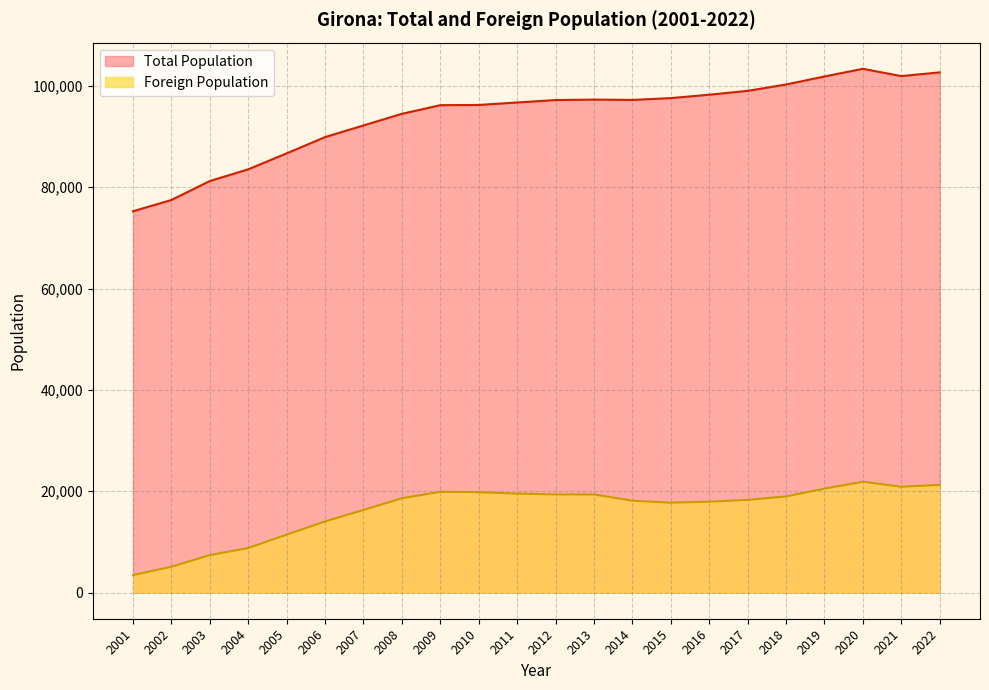

Does the chart have visible grid lines?

Yes